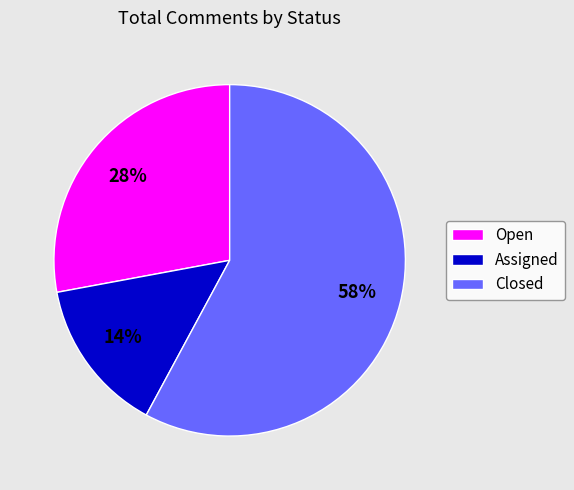

Is the sum of Closed and Open greater than half?

Yes